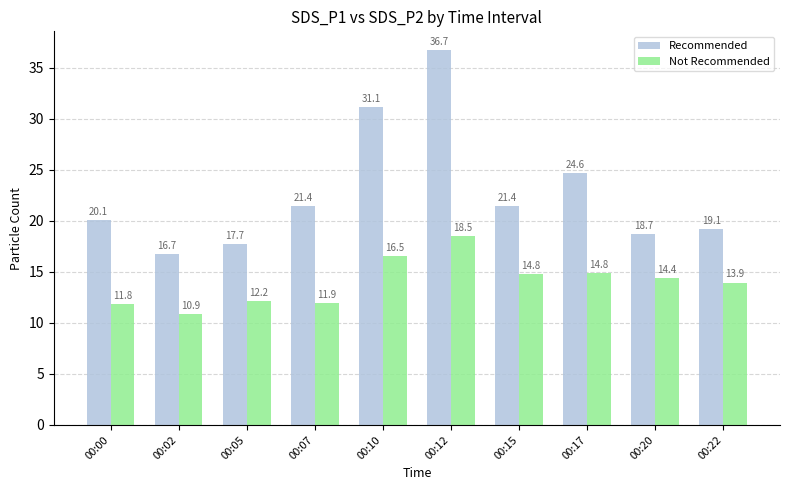

What are all the series names shown in the legend?

Recommended, Not Recommended